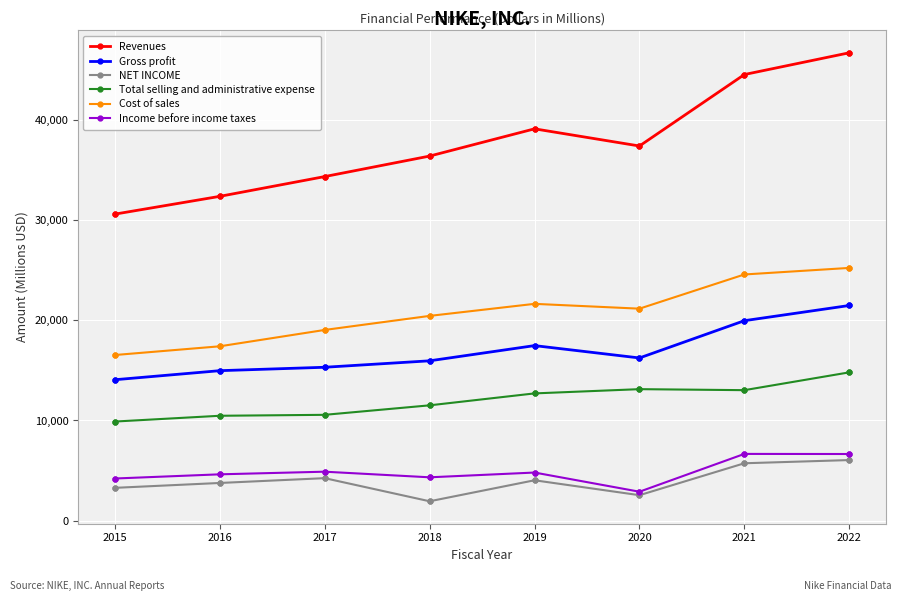

Rank the series by their maximum value, from lowest to highest.

NET INCOME, Income before income taxes, Total selling and administrative expense, Gross profit, Cost of sales, Revenues